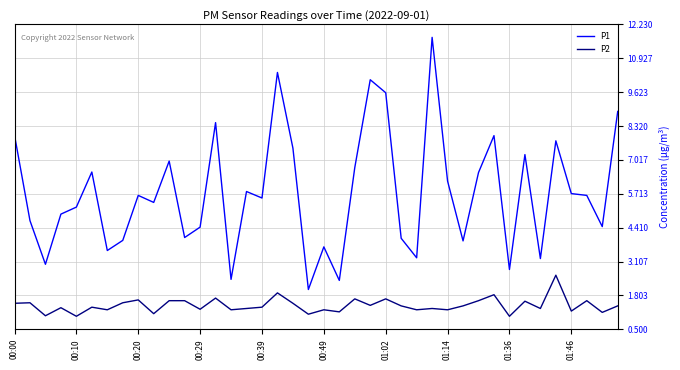

What is the smallest value displayed?

1.0